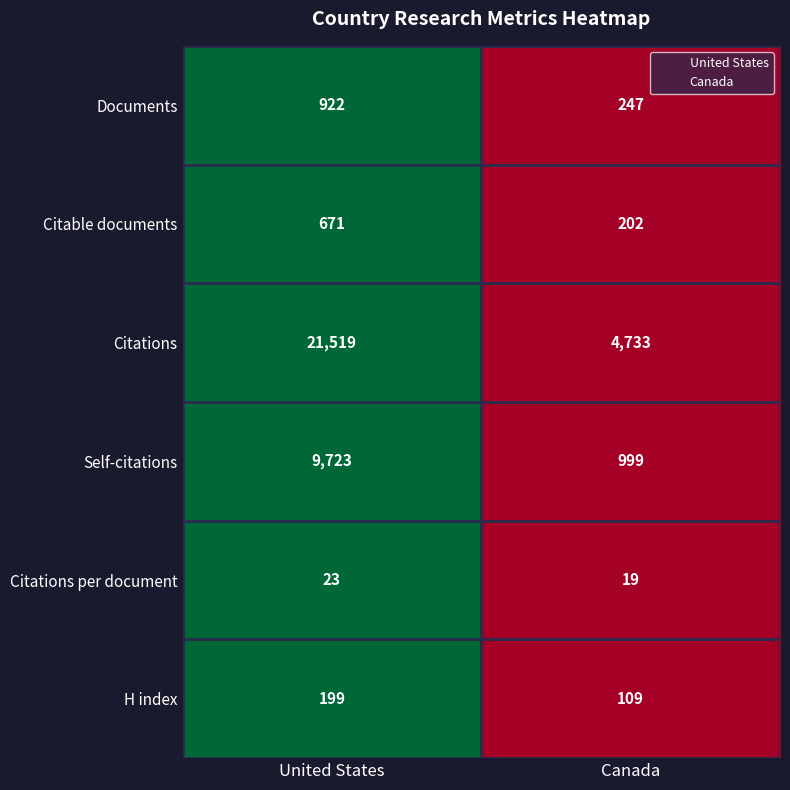

What is the sum of all Citable documents values?

873